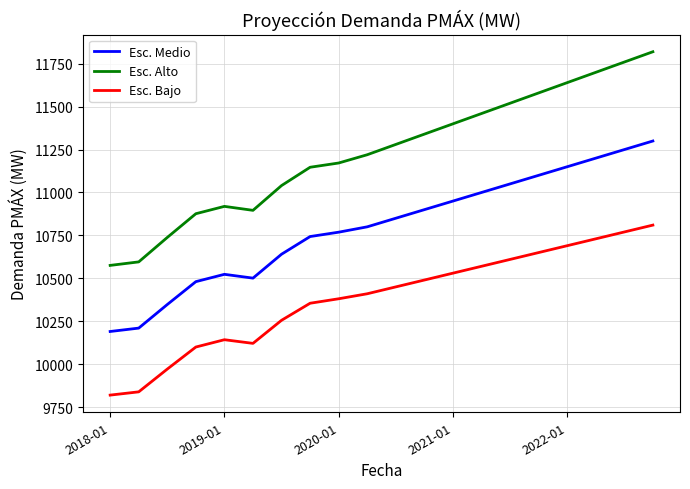

What is the difference between the maximum and minimum values in the Esc. Bajo series?

990.5